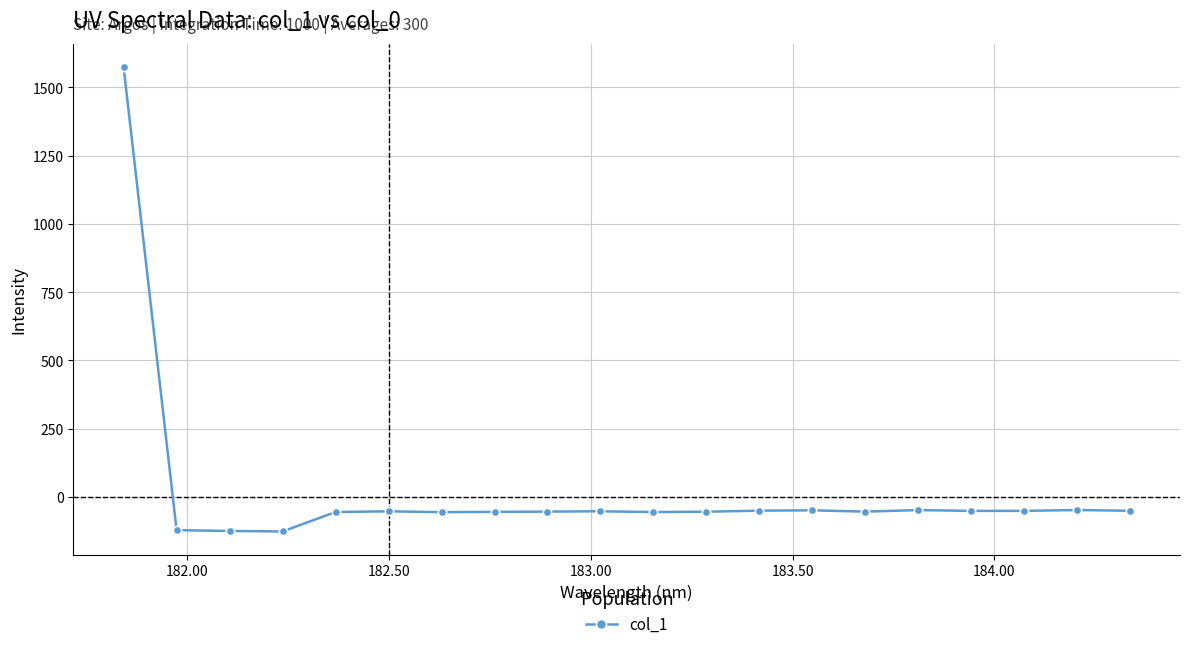

What is the maximum value shown in the chart?

1574.4